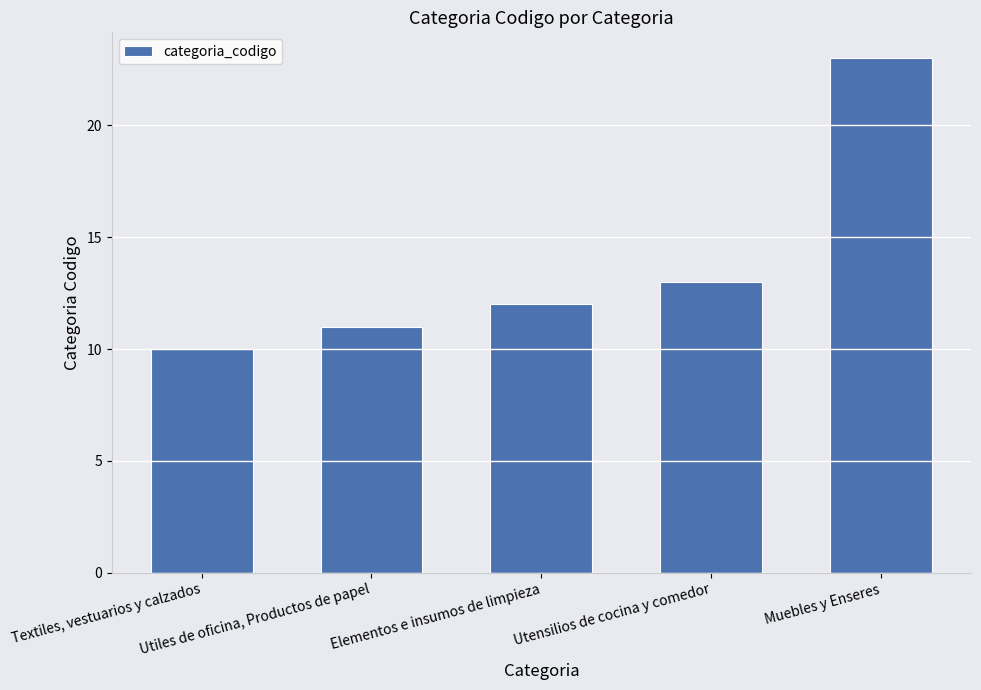

Reading left to right, transcribe all the data shown in this chart.

Textiles, vestuarios y calzados=10	Utiles de oficina, Productos de papel=11	Elementos e insumos de limpieza=12	Utensilios de cocina y comedor=13	Muebles y Enseres=23